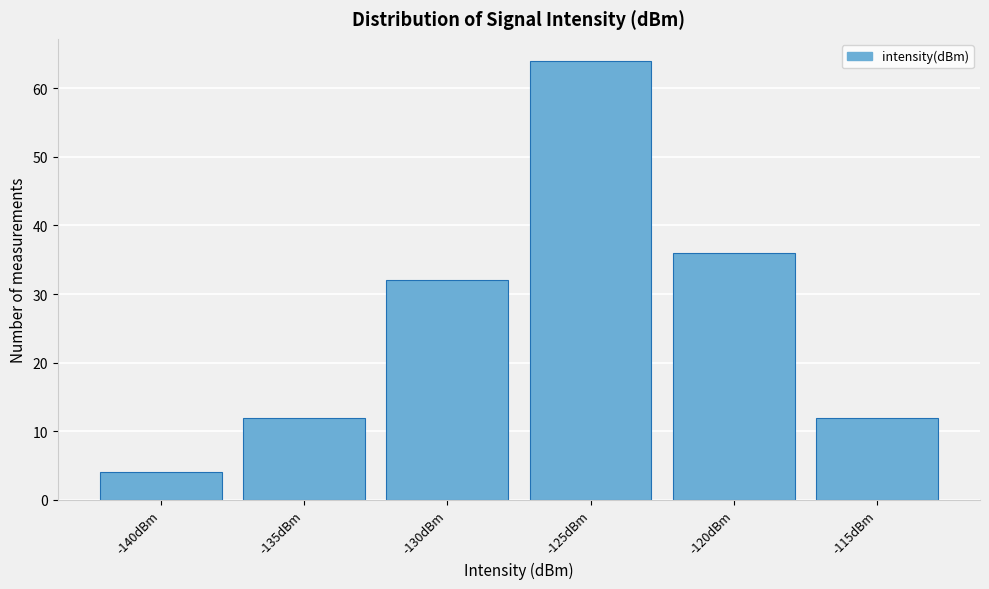

Reading right to left, extract all data points from this chart.

12	36	64	32	12	4